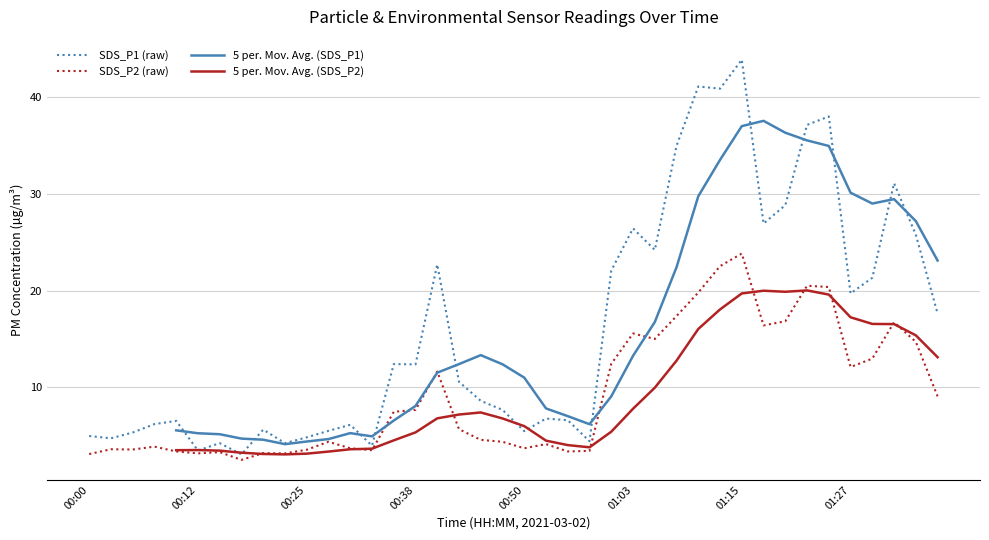

What is the maximum value for SDS_P1 (raw)?

43.9